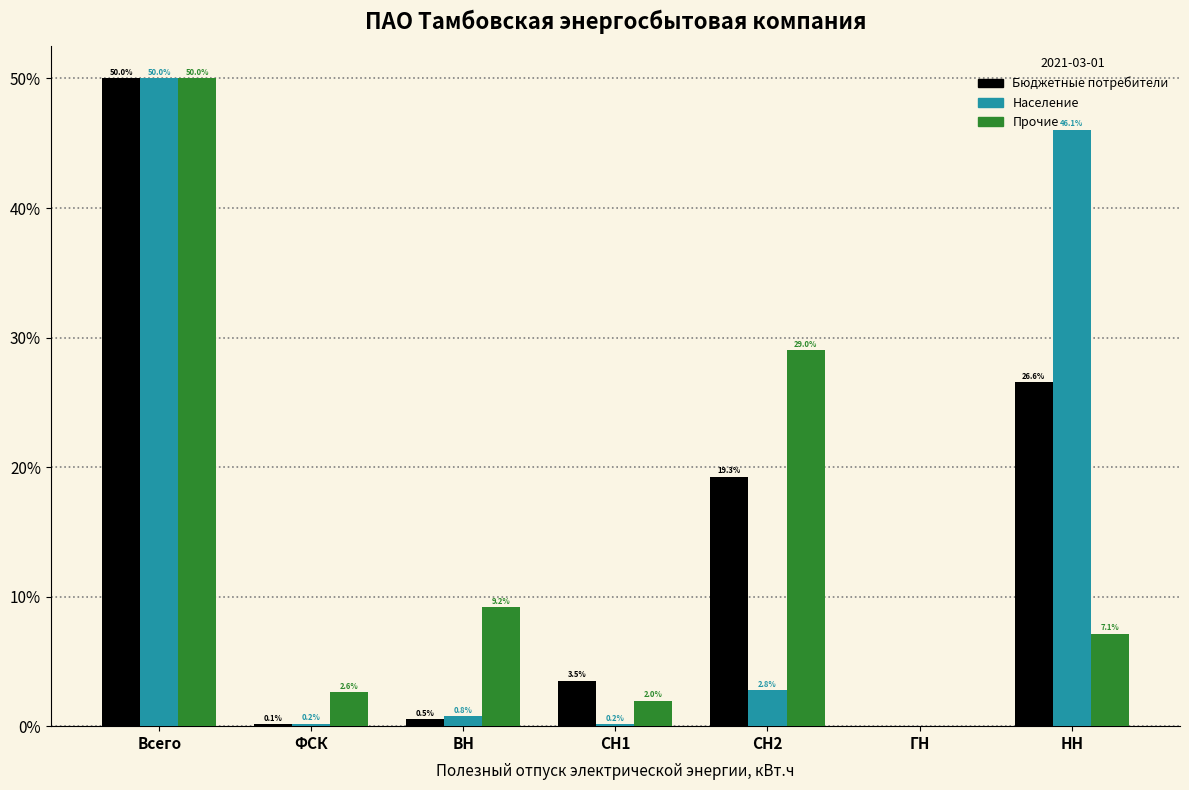

Are the bars grouped side by side (vs. stacked)?

Yes